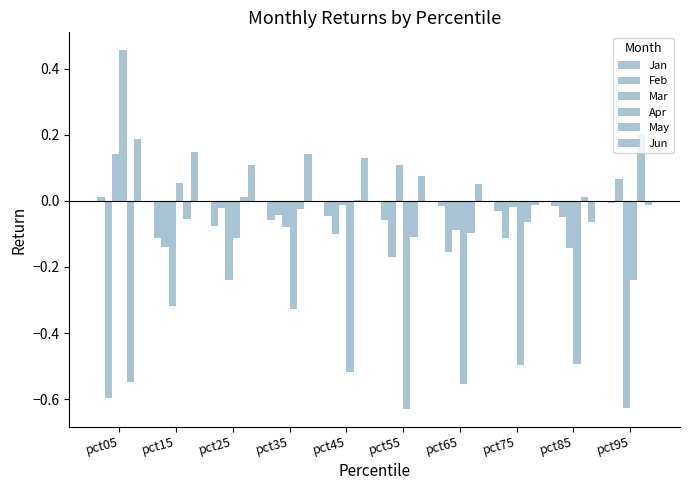

True or false: May has a value of -0.5 at pct05.

True